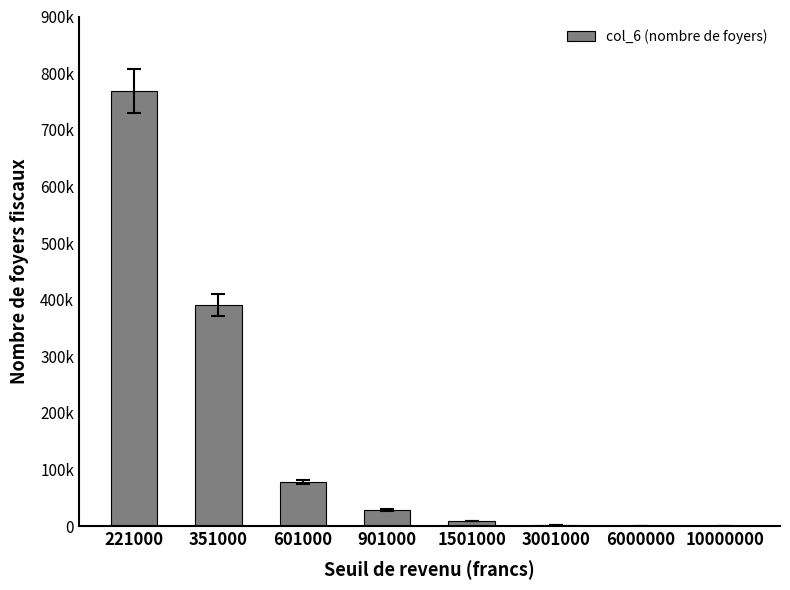

What is the difference between the maximum and minimum values?

768572